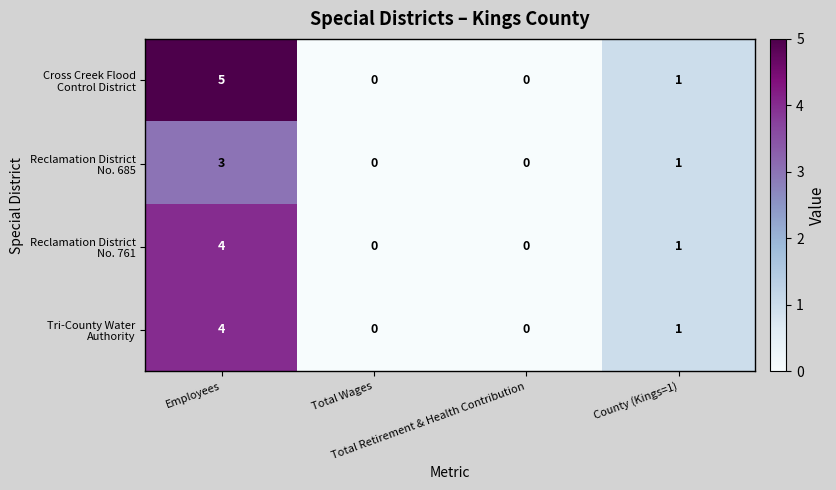

List the series in order of their peak value, lowest first.

Reclamation District No. 685, Reclamation District No. 761, Tri-County Water Authority, Cross Creek Flood Control District